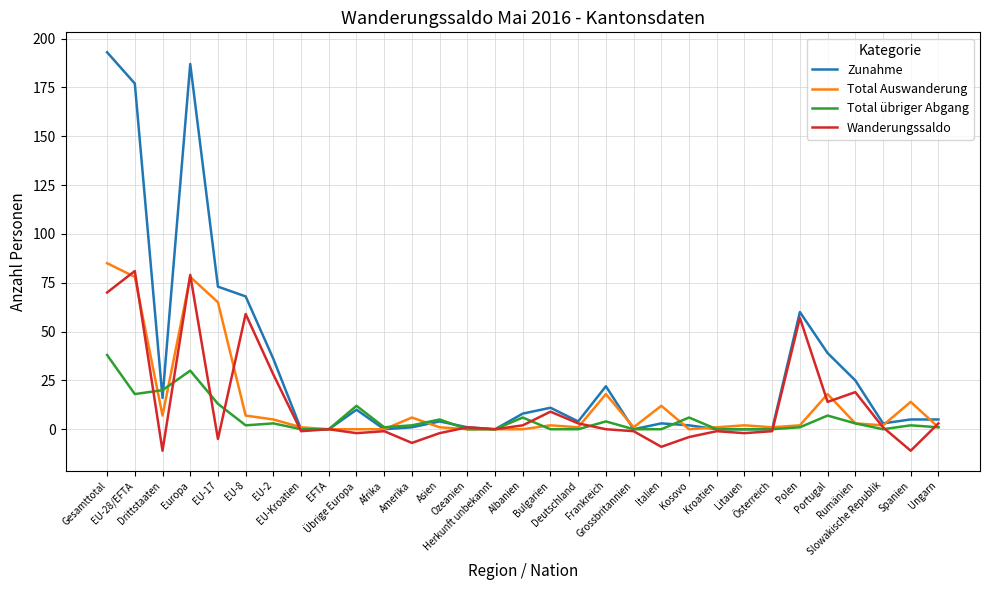

What is the difference between the maximum and minimum values in the Total Auswanderung series?

85